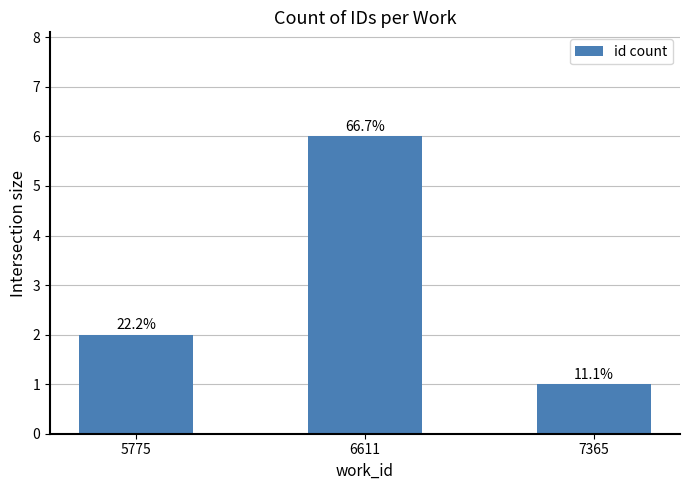

What is the minimum value shown in the chart?

1